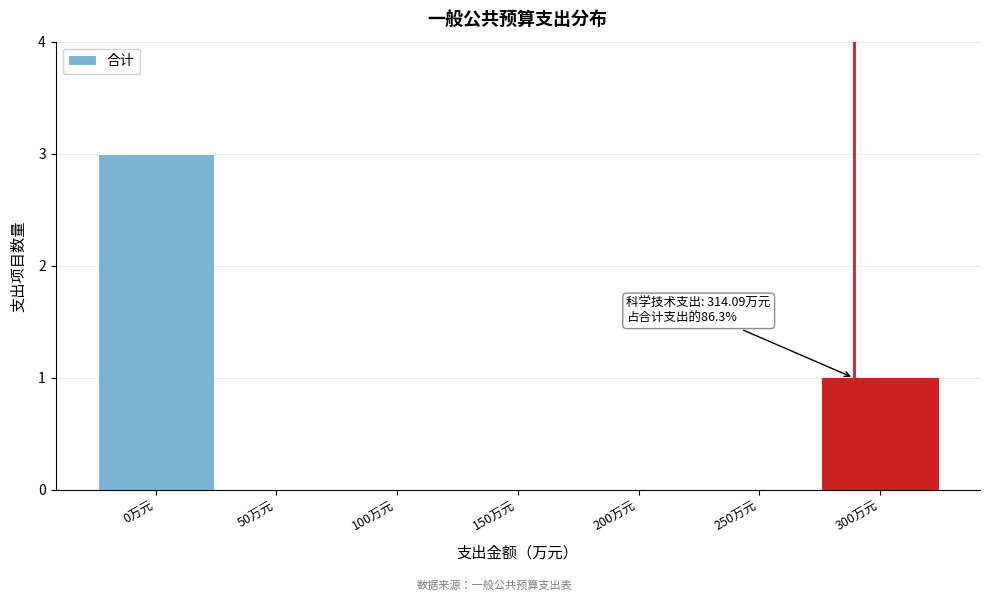

Reading right to left, transcribe all the data shown in this chart.

300万元=1	250万元=0	200万元=0	150万元=0	100万元=0	50万元=0	0万元=3